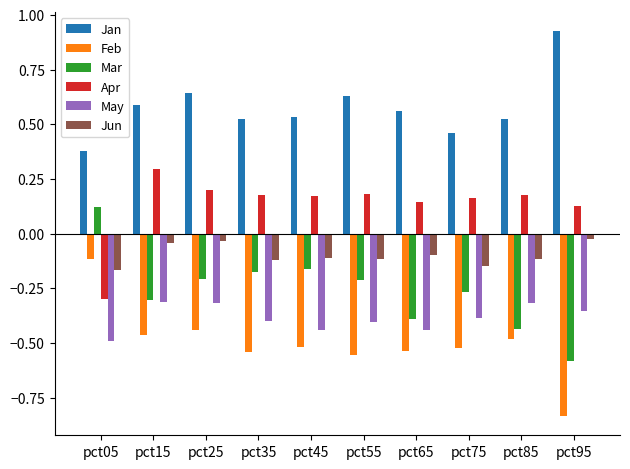

Is it true that Apr equals -0.2 at pct05?

False